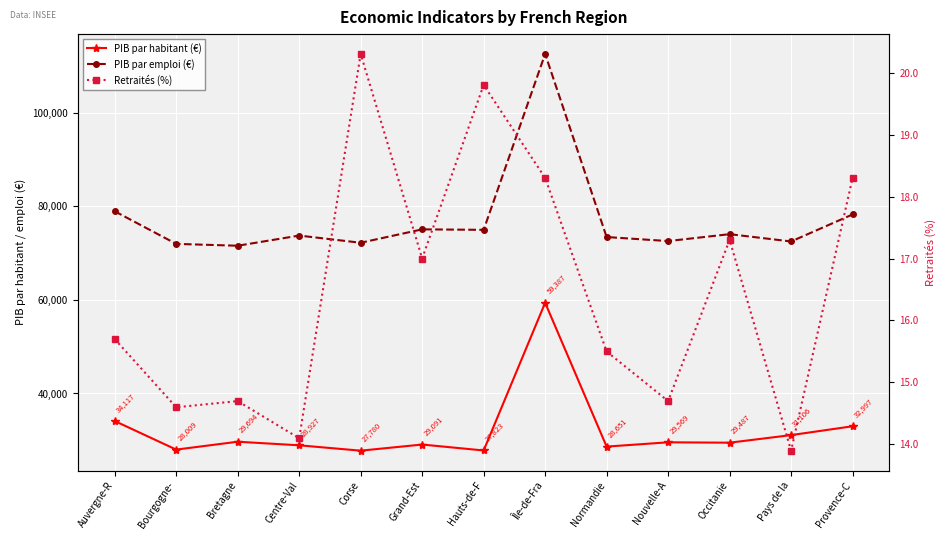

What is the difference between the highest and lowest values at Normandie?

73414.5